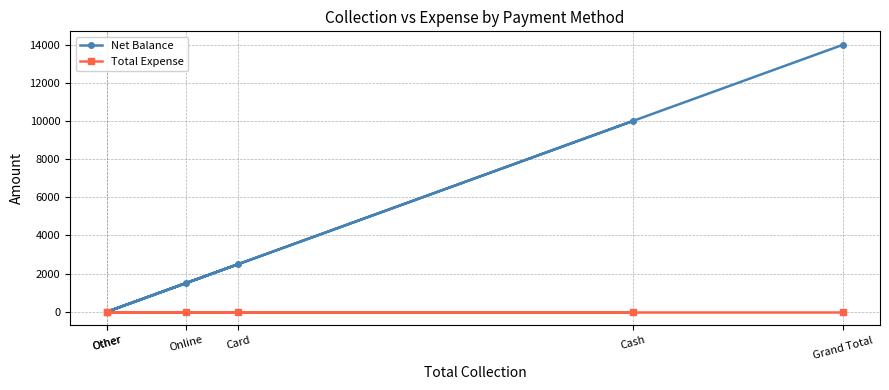

Between Cash and Grand Total, which series saw the biggest shift?

Net Balance